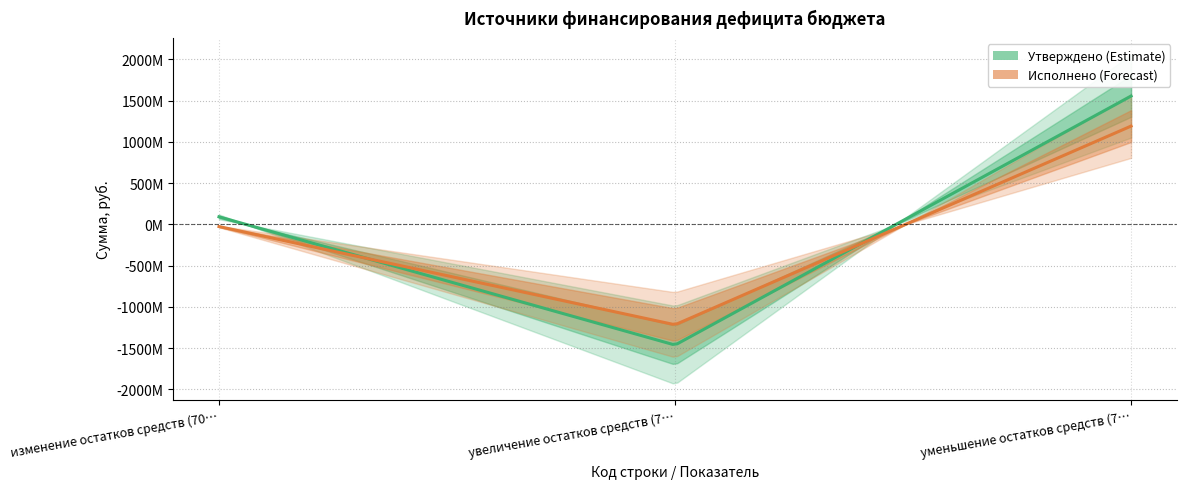

What is the difference between the maximum and minimum values in the Исполнено series?

2407981675.1